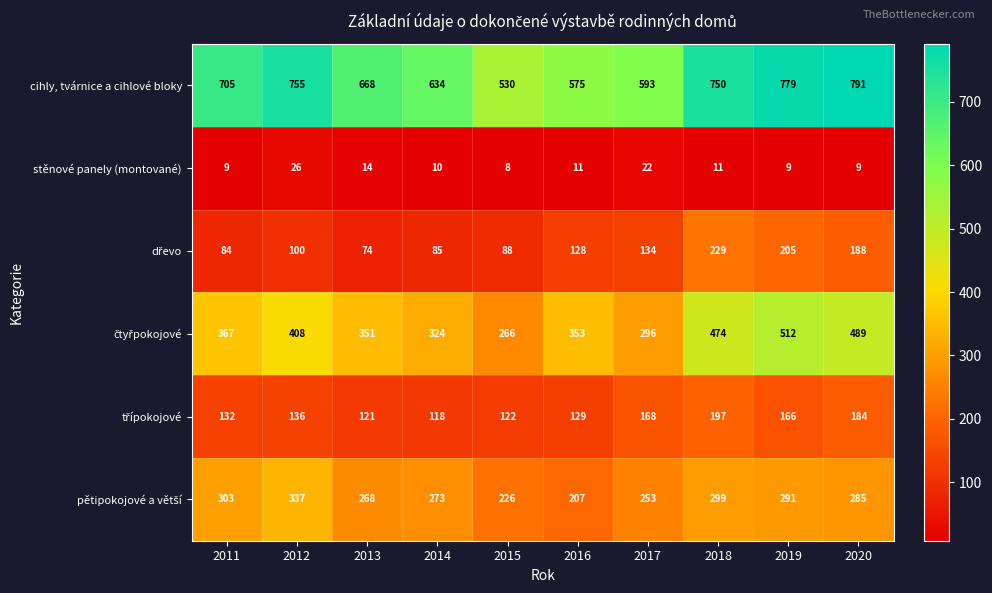

What is the smallest value displayed?

8